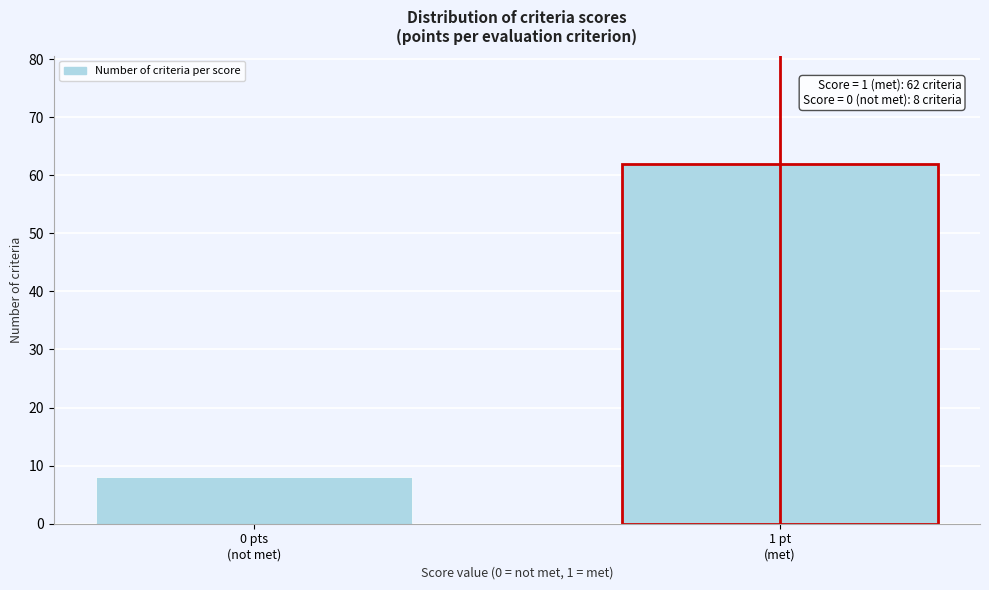

Reading left to right, list all the values displayed in this chart.

8	62